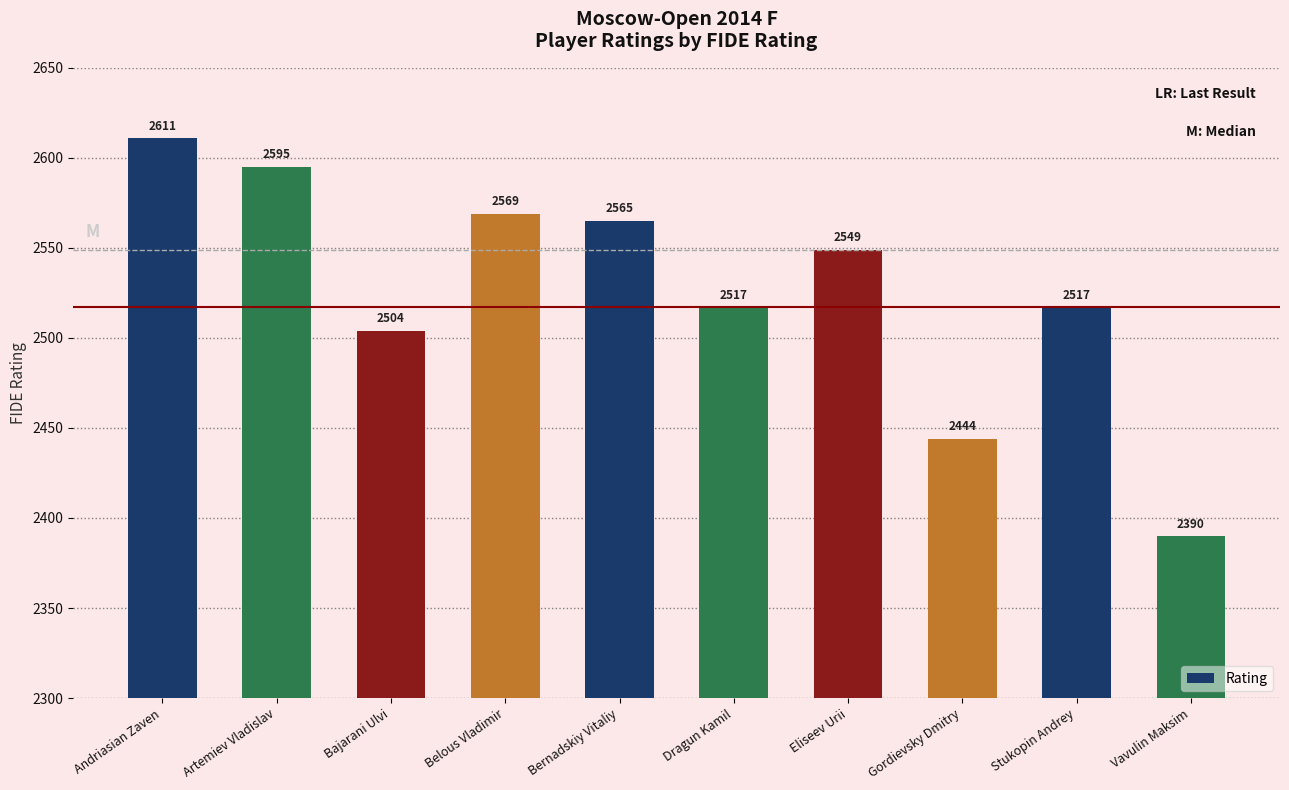

Count the number of categories in the chart.

10